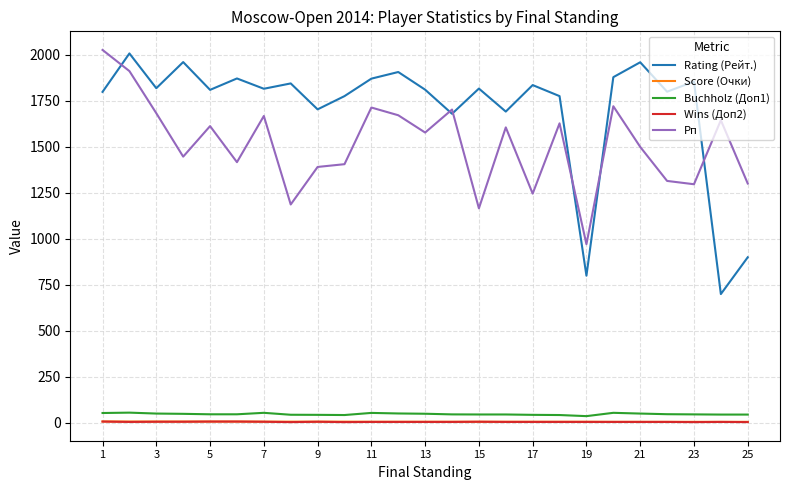

What is the greatest value displayed?

2027.0